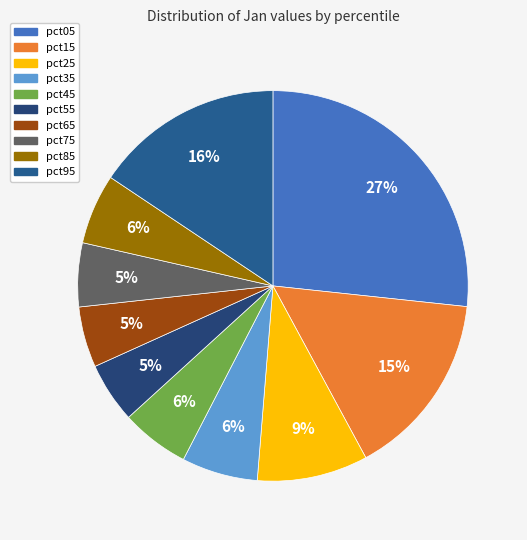

True or false: pct55 accounts for 1% of the total.

False